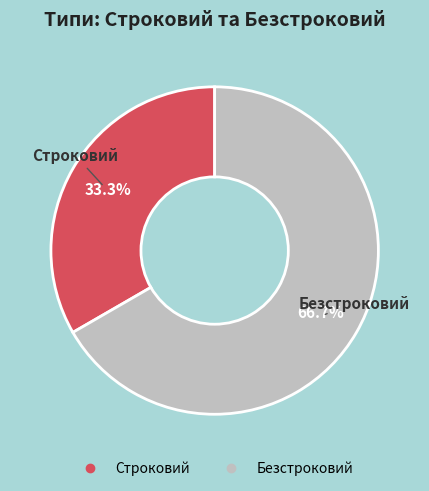

Rank the categories by value from lowest to highest.

Строковий, Безстроковий